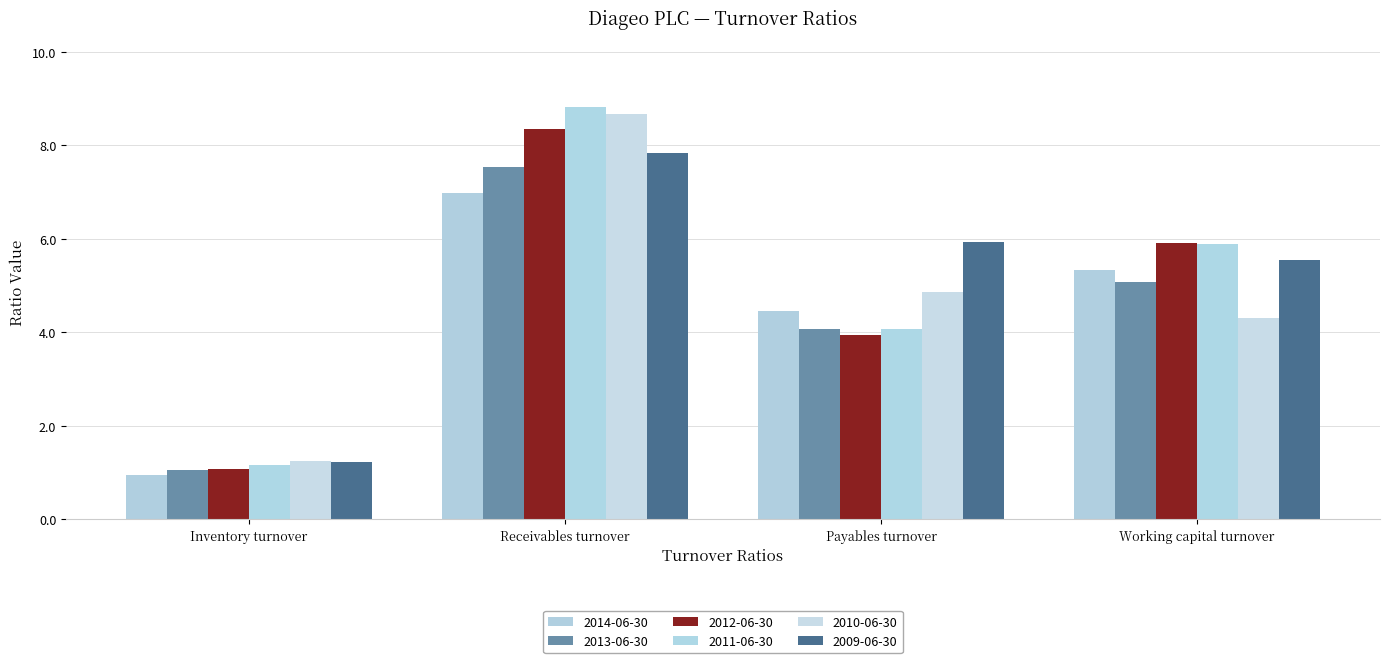

What are all the series names shown in the legend?

2014-06-30, 2013-06-30, 2012-06-30, 2011-06-30, 2010-06-30, 2009-06-30